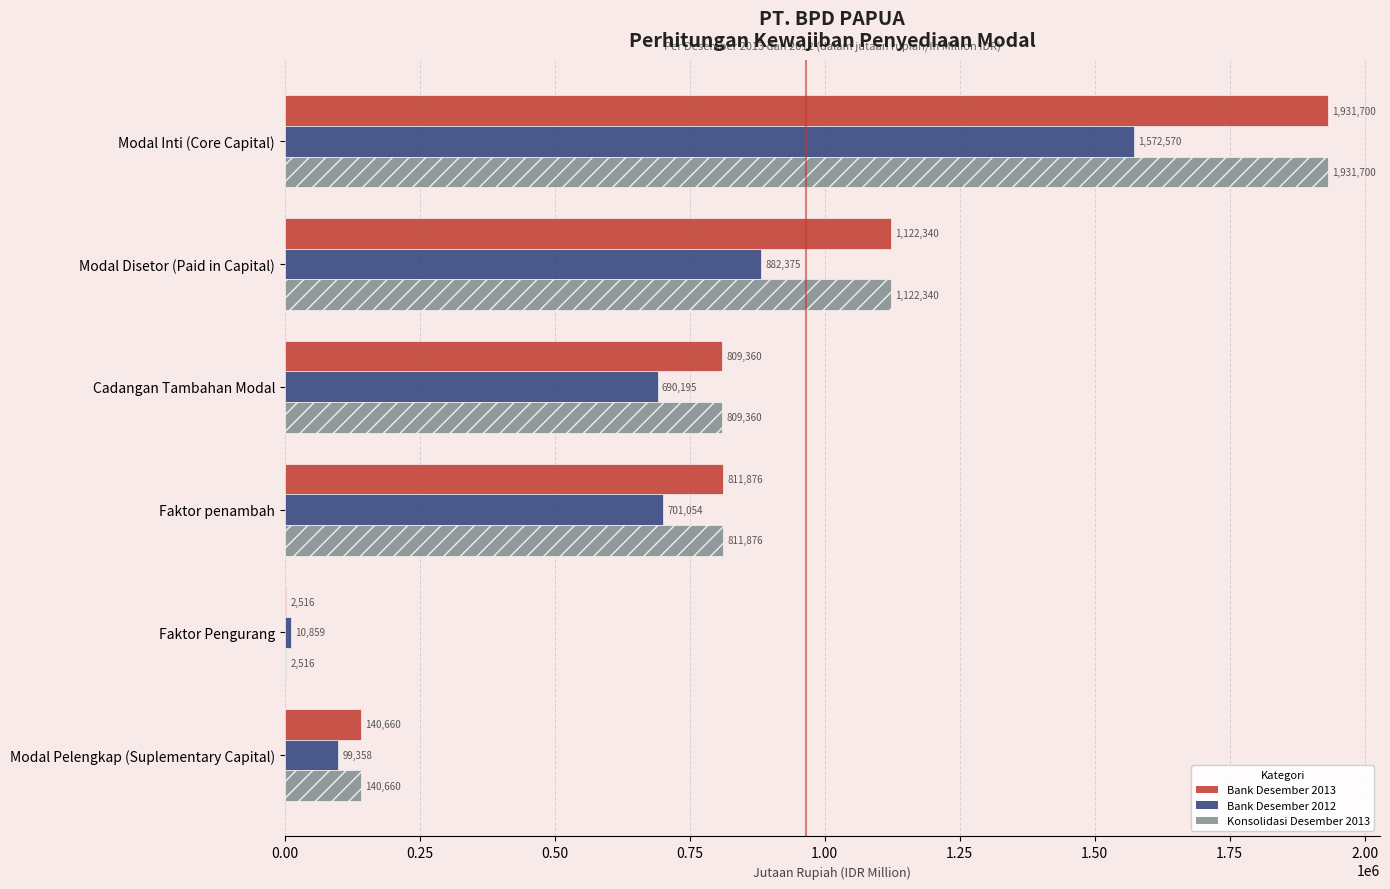

What is the total value across all series at Cadangan Tambahan Modal?

2308915